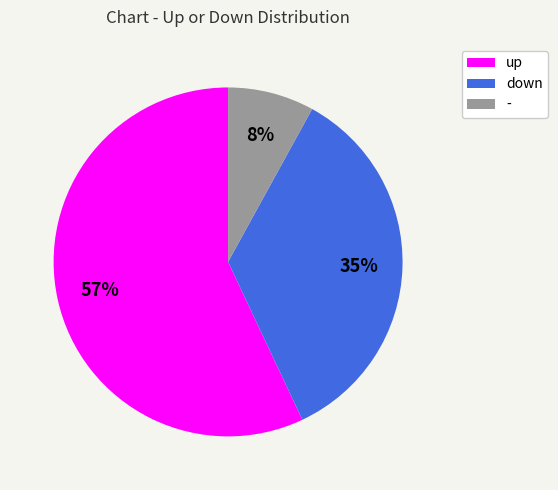

Is the sum of - and down greater than half?

No